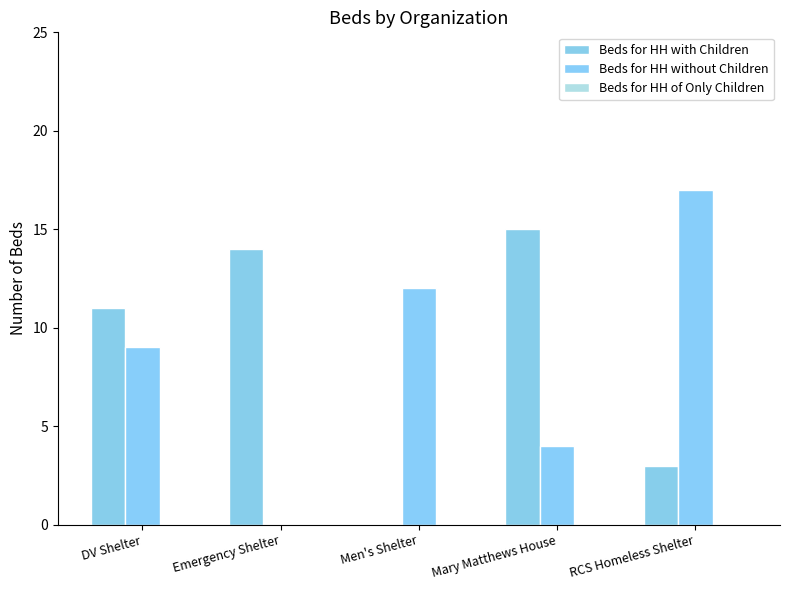

What is the label of the 4th bar from the left?

Mary Matthews House